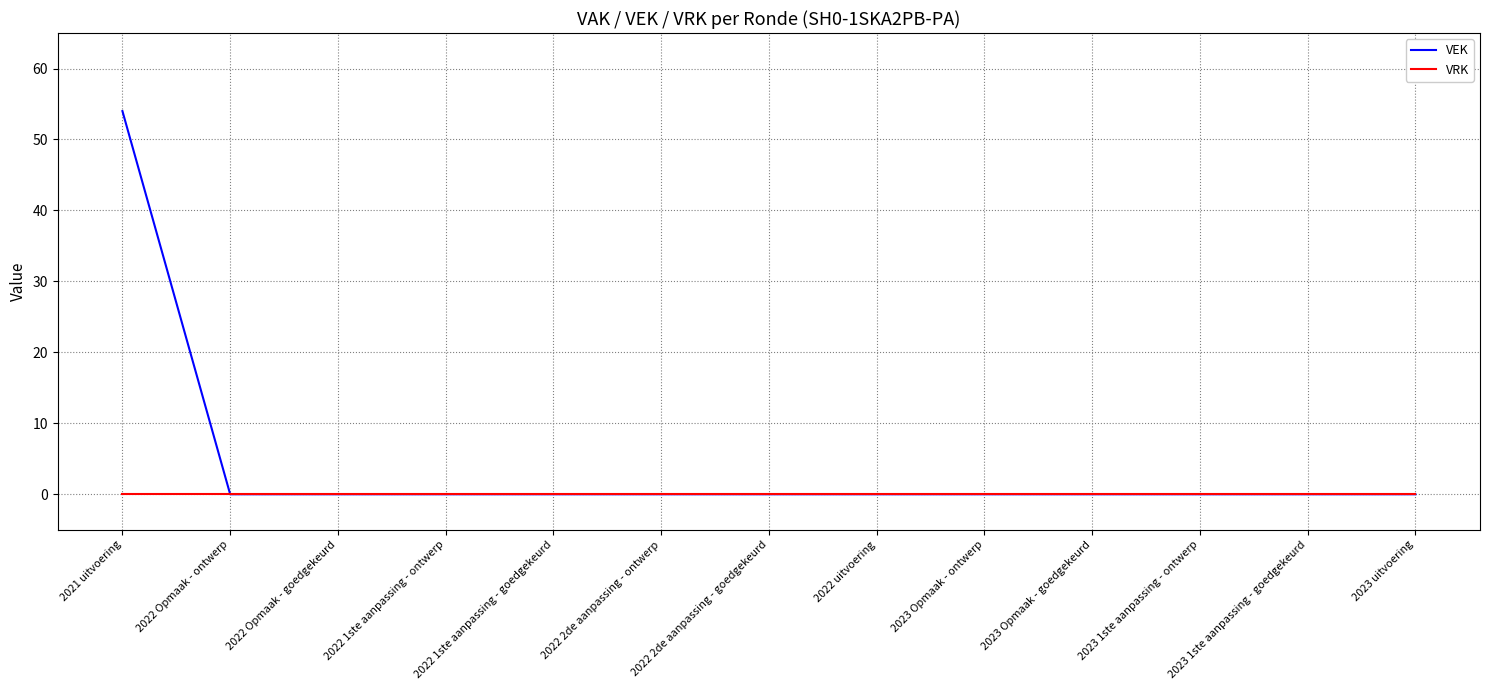

What position from the left is 2022 2de aanpassing - ontwerp?

6